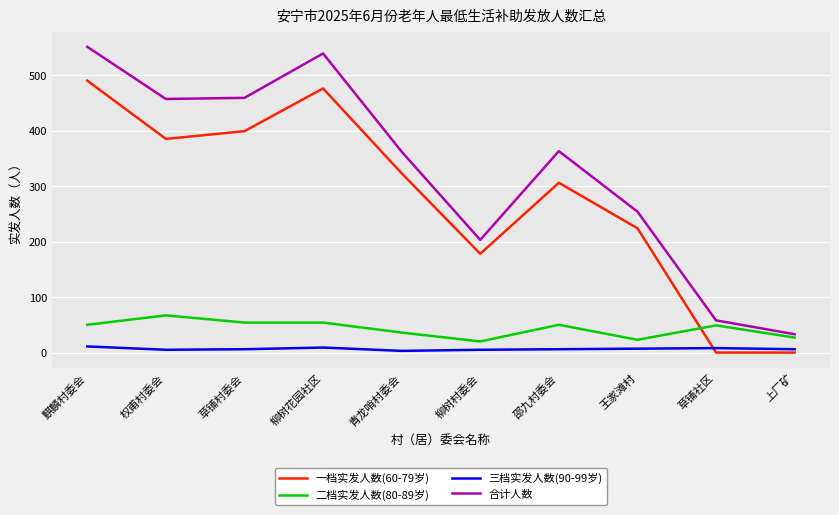

What is the minimum value for 合计人数?

33